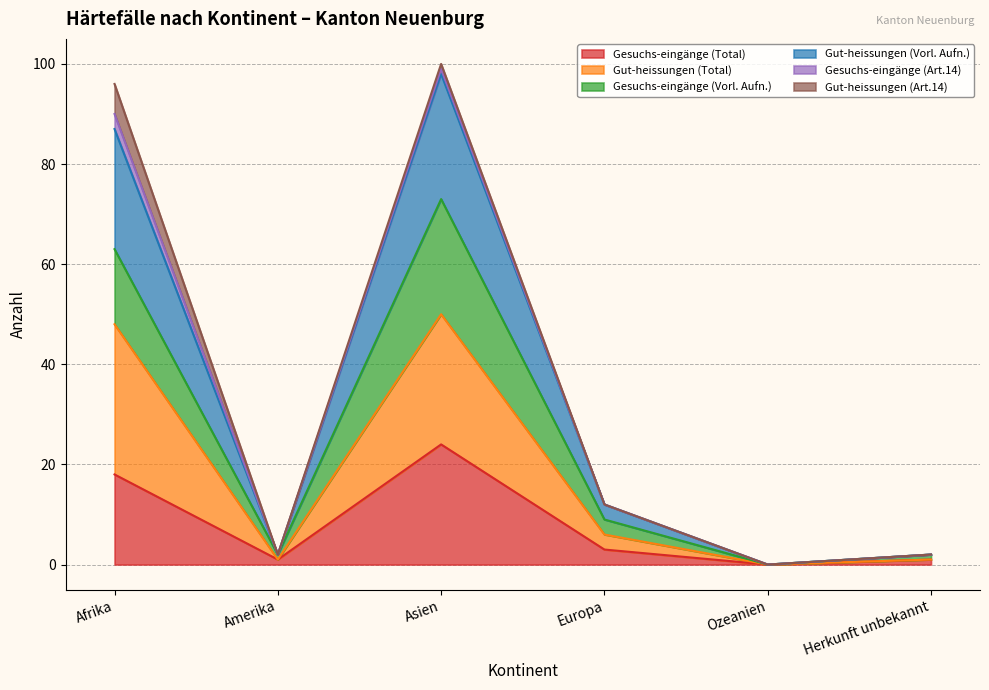

At which label does Gesuchs-eingänge (Total) reach its peak?

Asien